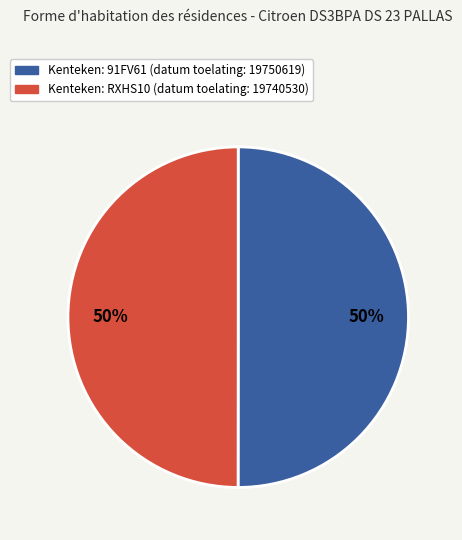

To the nearest percent, what is the average slice percentage?

50%